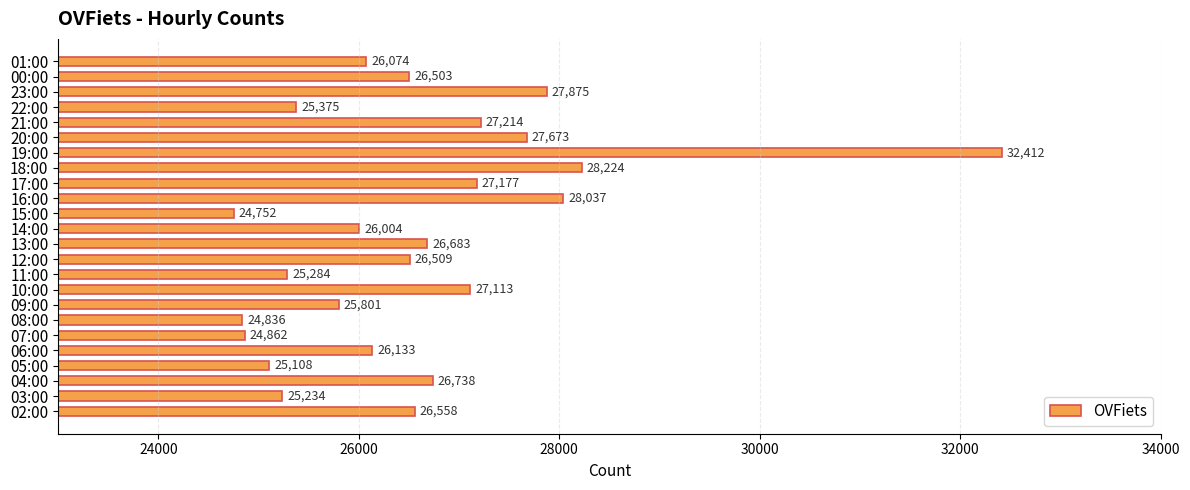

How many data points does each series have?

24